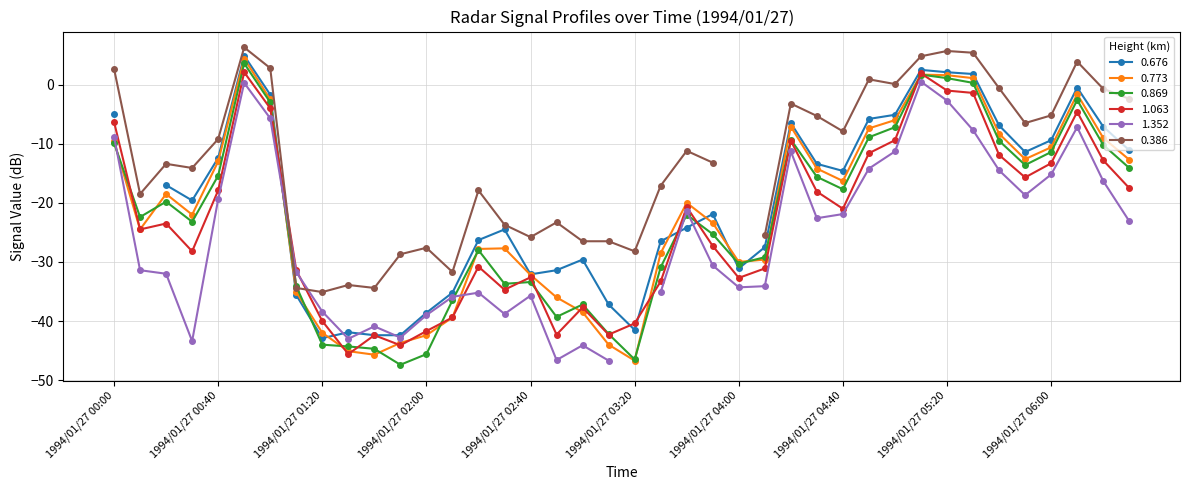

The 0.773 series shows -6.1 at 1994/01/27 06:00. True or false?

False